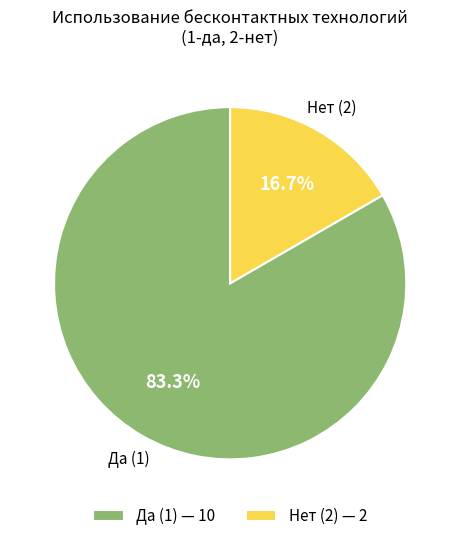

To the nearest percent, what is the combined percentage of Да (1) and Нет (2)?

100%